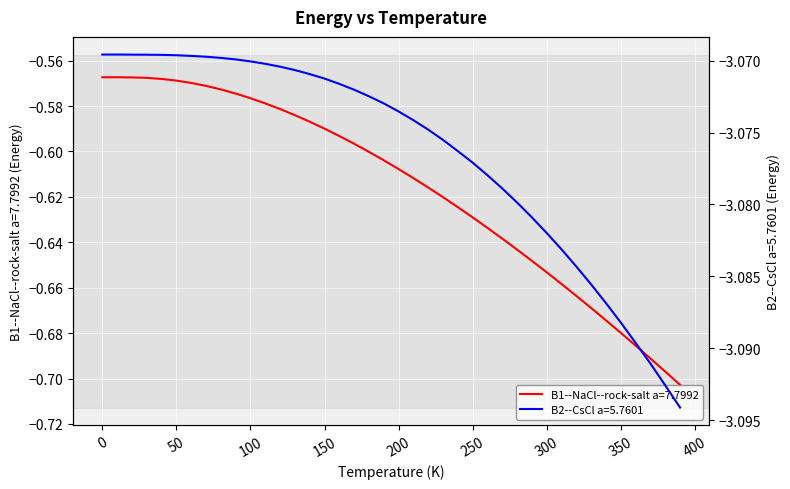

What are all the series names shown in the legend?

B1--NaCl--rock-salt a=7.7992, B2--CsCl a=5.7601